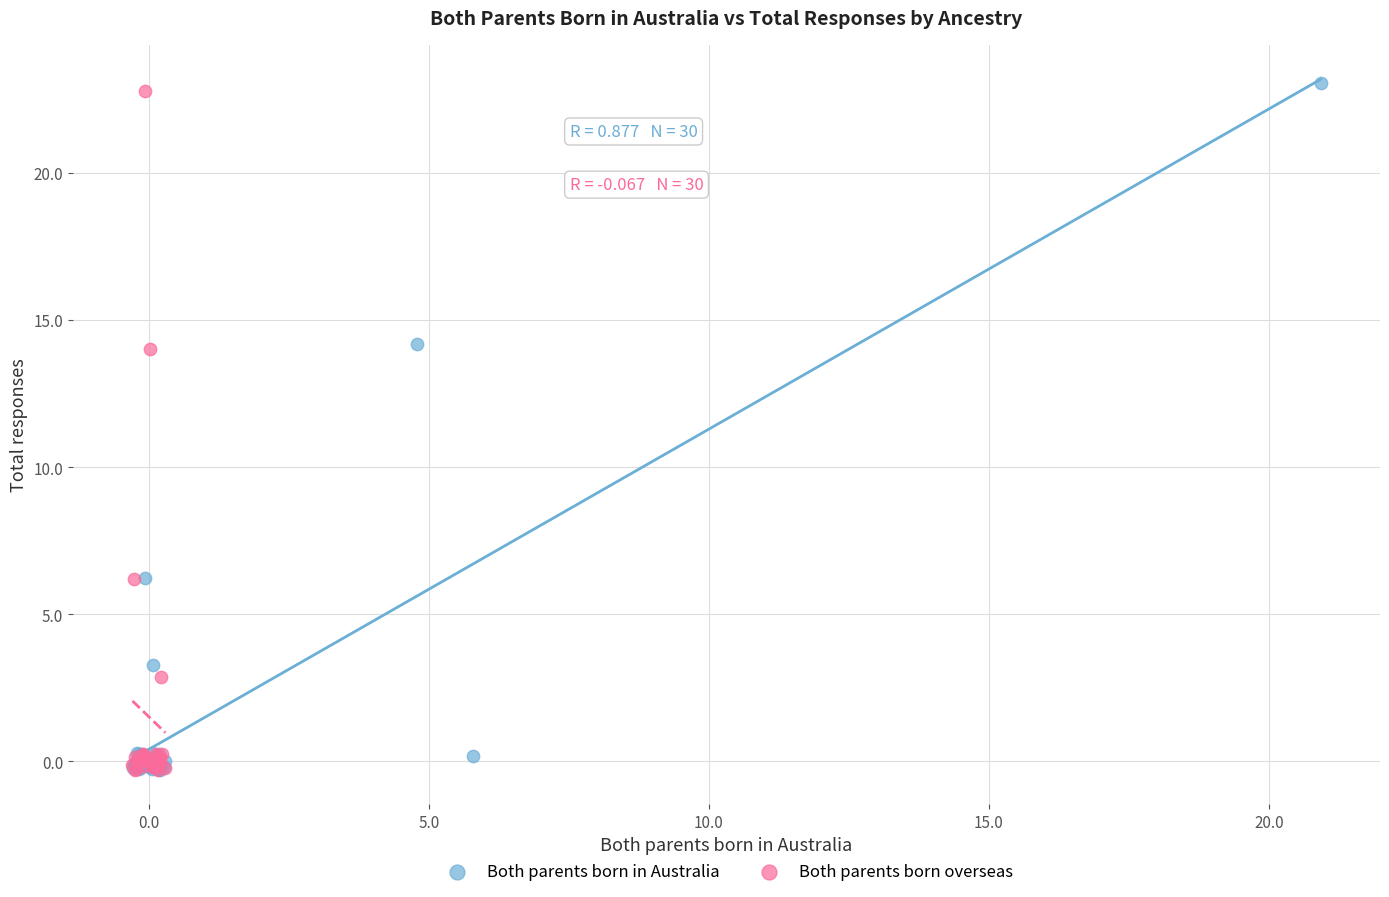

Which series has the widest spread of Y values?

Both parents born in Australia